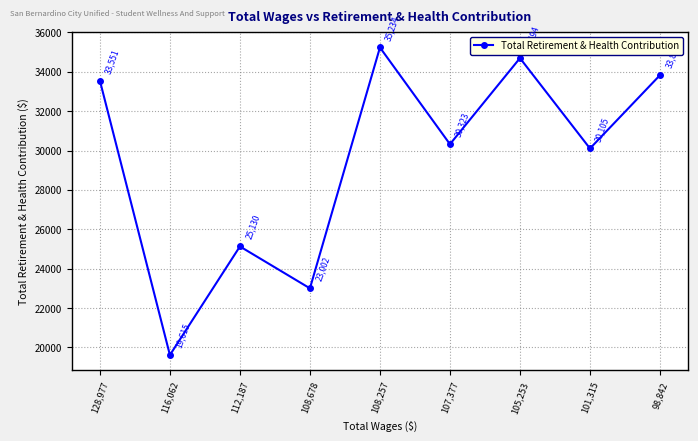

Reading right to left, transcribe all the data shown in this chart.

98,842=33829	101,315=30105	105,253=34694	107,377=30323	108,257=35234	108,678=23002	112,187=25130	116,062=19615	128,977=33551